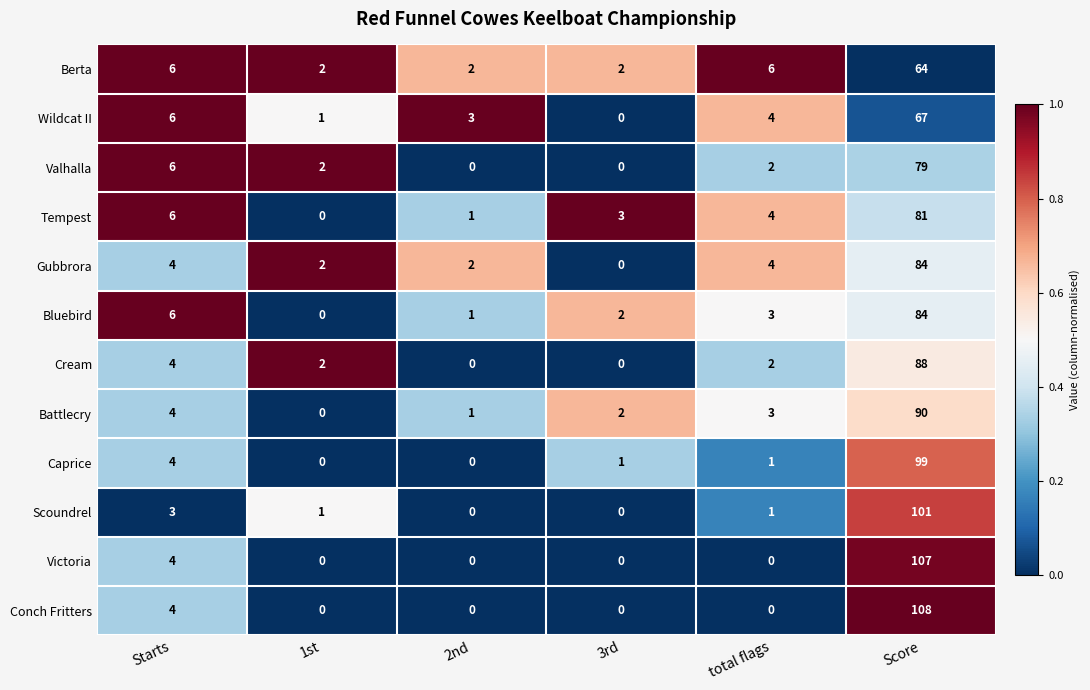

Is it true that Wildcat II equals 4 at total flags?

True